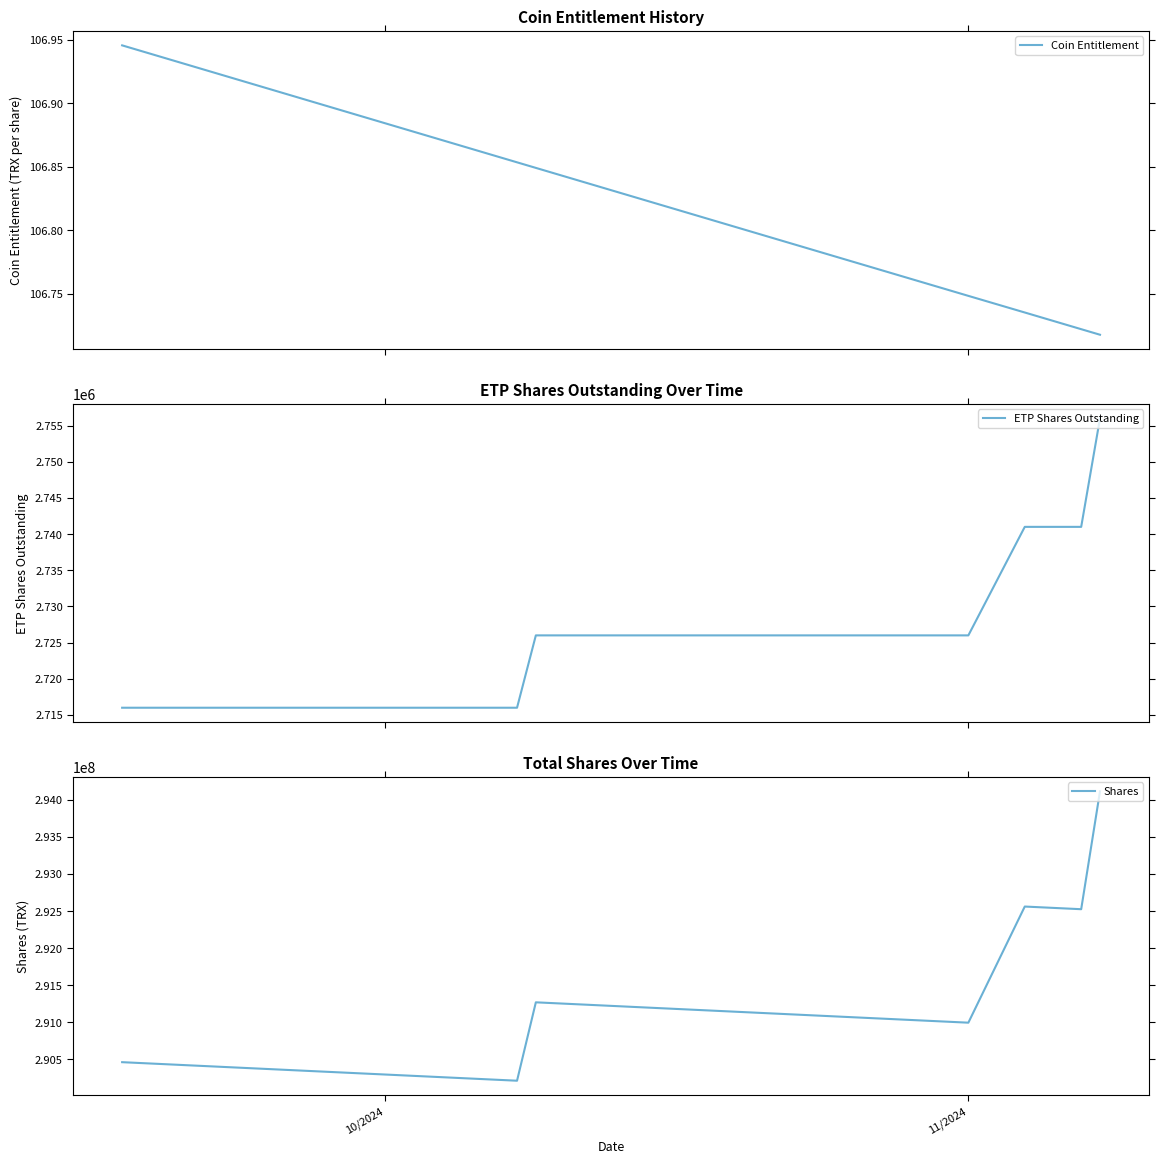

What is the highest value of the ETP Shares Outstanding series?

2756000